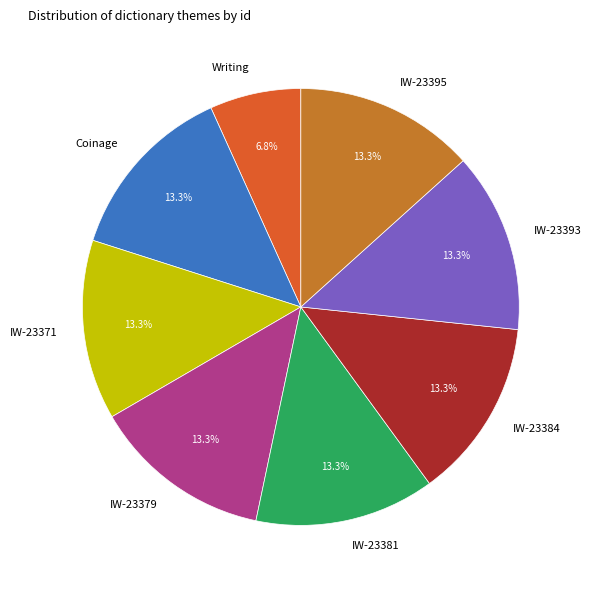

Is the sum of Coinage and IW-23384 greater than half?

No